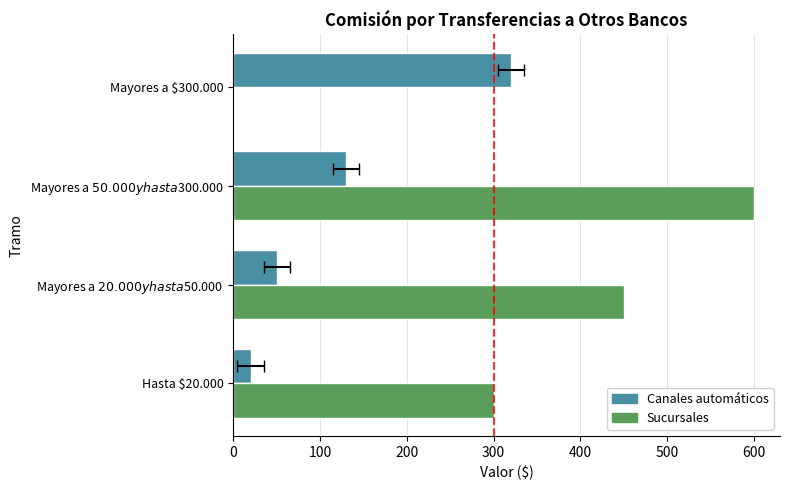

What is the change in value from Hasta $20.000 to Mayores a $50.000 y hasta $300.000?

+110